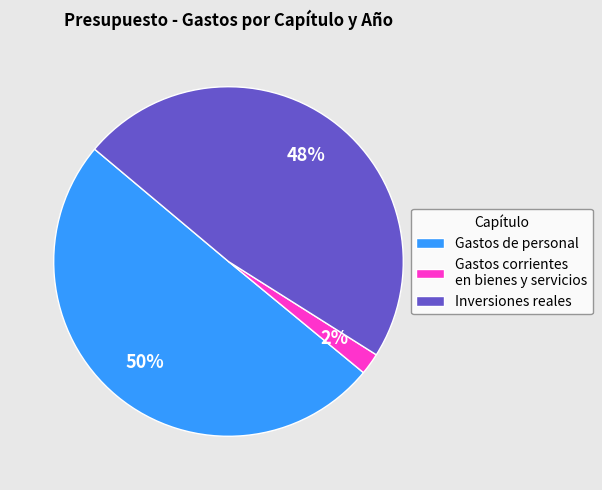

To the nearest percent, what percentage of the pie is Gastos de personal?

50%